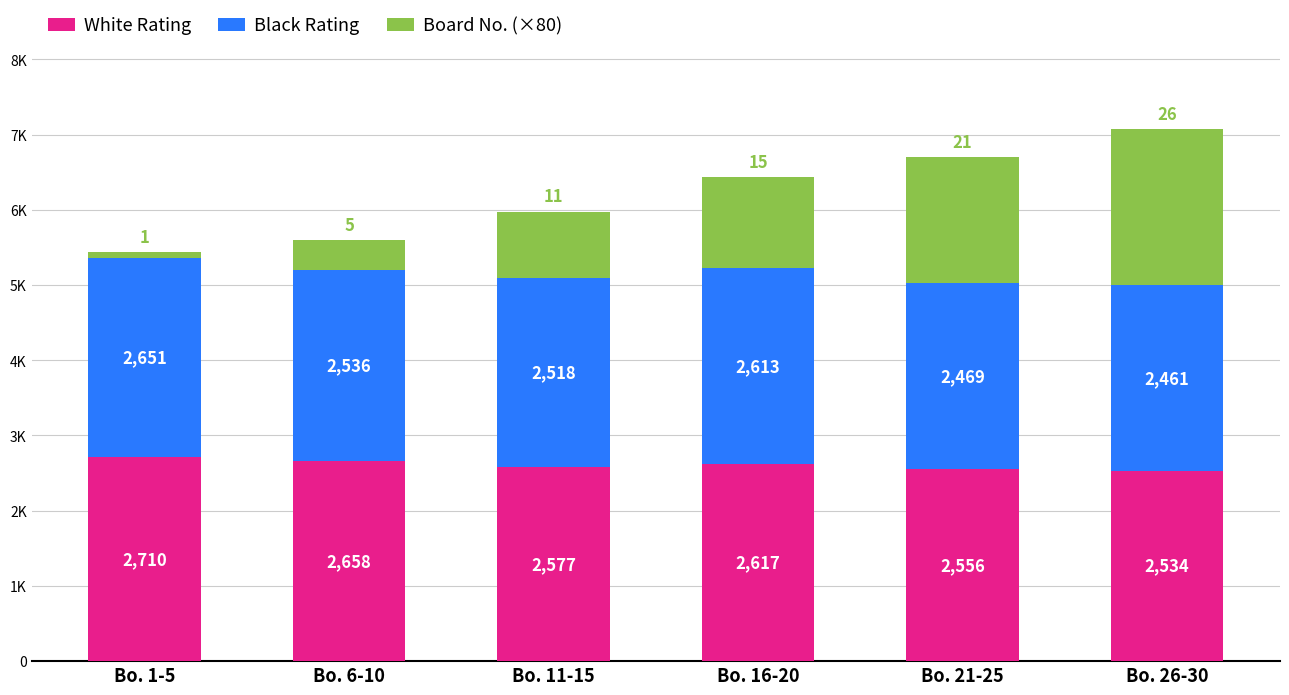

What are all the series names shown in the legend?

White Rating, Black Rating, Board No. (×80)